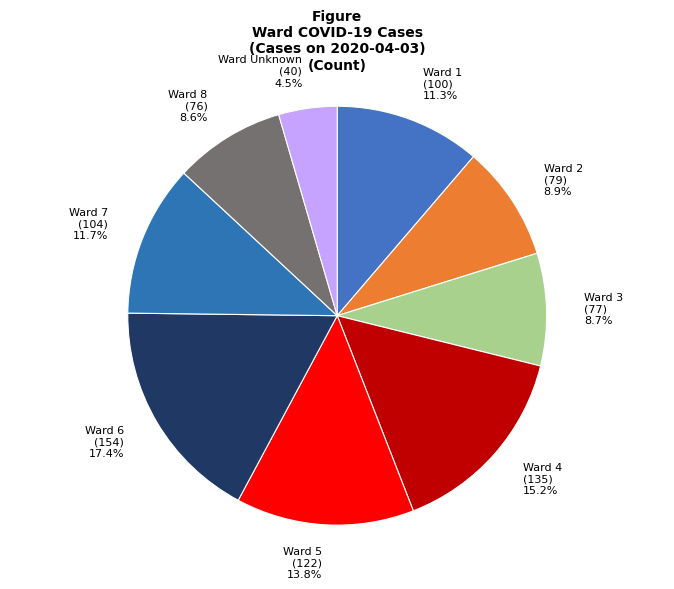

How much of the chart is everything except Ward 7?

88.3%